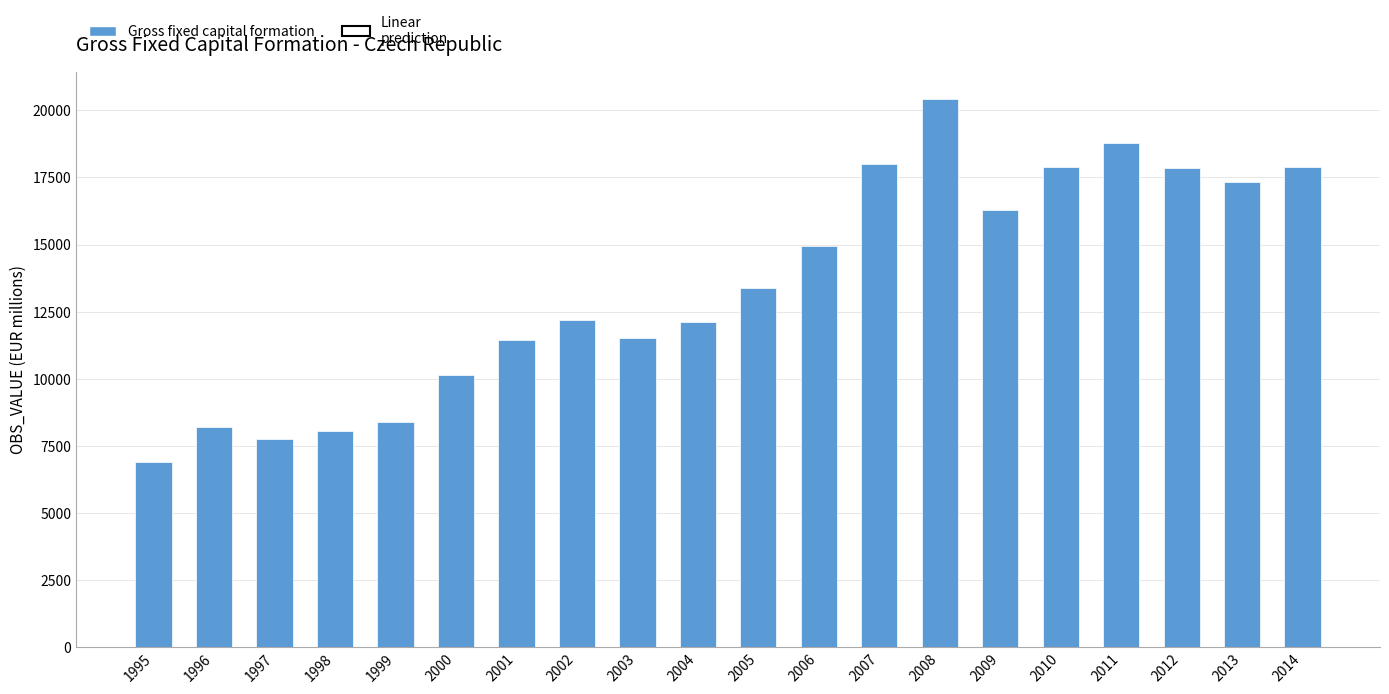

What is the sum of all values?

269523.2